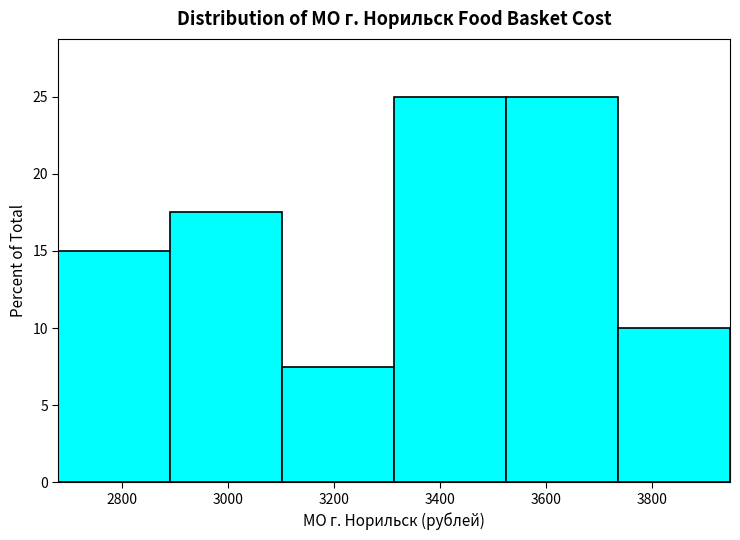

Reading left to right, list every bar in this chart as the range it spans on the x-axis followed by its height. Neither the bar edges nor the heights are printed on the chart, so give them approximately, as read against the axes.

2680 to 2900: 15.0
2900 to 3100: 17.5
3100 to 3320: 7.5
3320 to 3520: 25.0
3520 to 3740: 25.0
3740 to 3940: 10.0